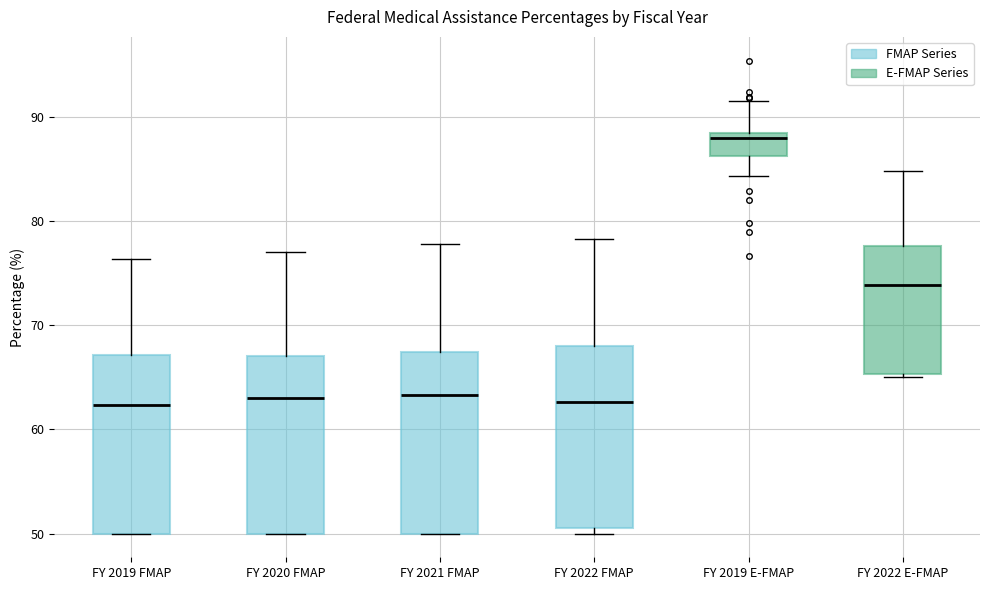

Reading left to right, transcribe this box plot: for each box, give where its median line is, the range the box spans, and where its two whiskers end, as read against the y-axis. The values are not printed on the chart, so give them approximately, as read against the axis.

FY 2019 FMAP: median 62, box 50 to 67, whiskers 50 to 76
FY 2020 FMAP: median 63, box 50 to 67, whiskers 50 to 77
FY 2021 FMAP: median 63, box 50 to 67, whiskers 50 to 78
FY 2022 FMAP: median 63, box 51 to 68, whiskers 50 to 78
FY 2019 E-FMAP: median 88 (just below the box's upper edge), box 86 to 88, whiskers 84 to 91
FY 2022 E-FMAP: median 74, box 65 to 78, whiskers 65 (just below the box's lower edge) to 85